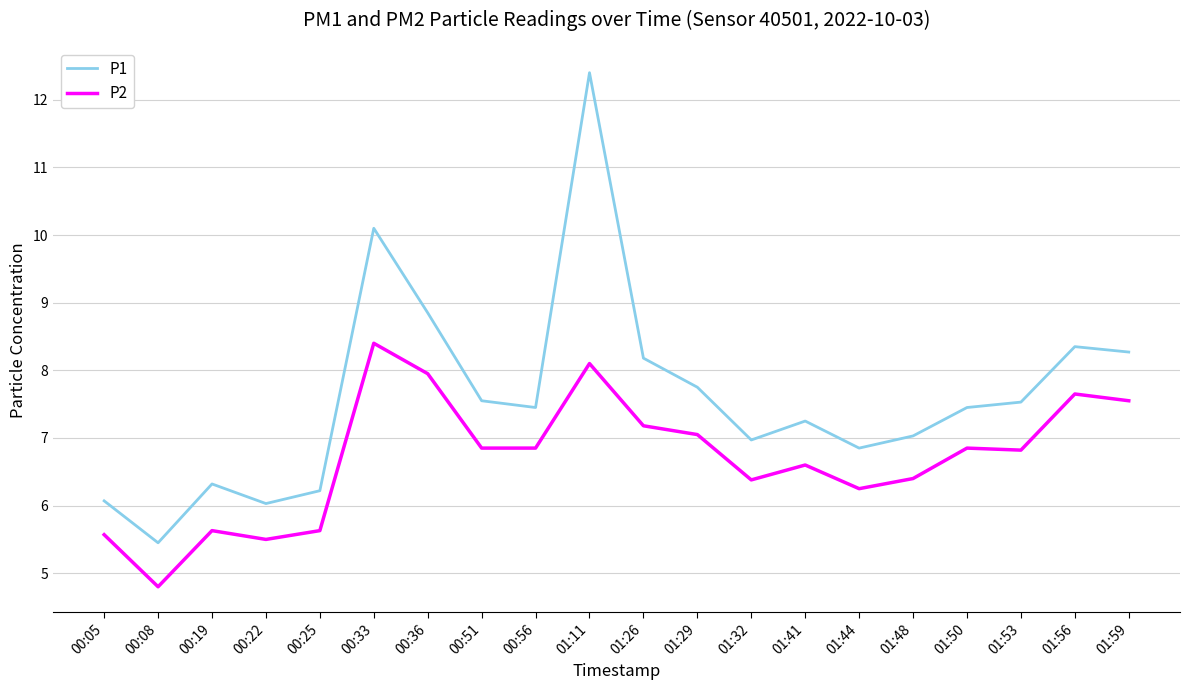

Does the chart have visible grid lines?

Yes